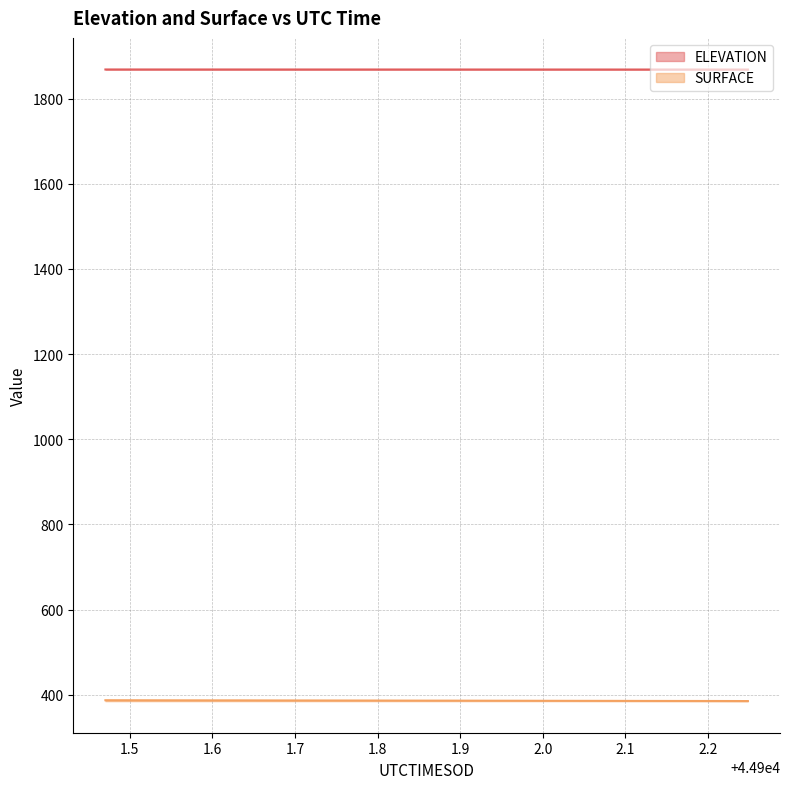

Reading right to left, transcribe all the data shown in this chart.

ELEVATION: 1868.1	1868.1	1868.2	1868.2	1868.2	1868.2	1868.2	1868.2	1868.2	1868.2	1868.2	1868.2	1868.2	1868.2	1868.2	1868.3	1868.3	1868.3	1868.3	1868.3
SURFACE: 385.2	385.4	385.4	385.5	385.6	385.7	385.8	386.0	386.1	386.2	386.2	386.4	386.5	386.6	386.6	386.8	386.8	386.9	387.0	387.2